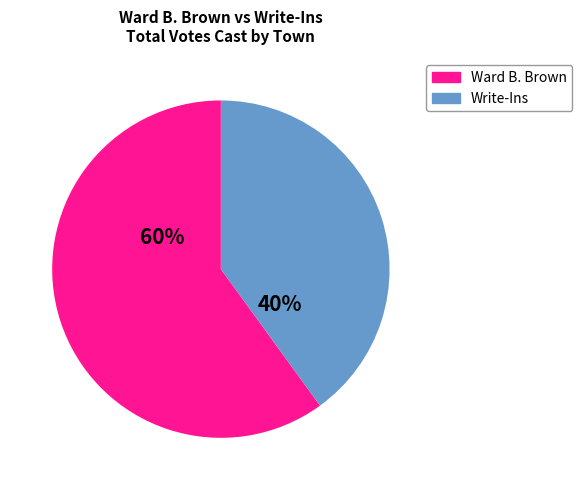

Is the sum of Ward B. Brown and Write-Ins greater than half?

Yes